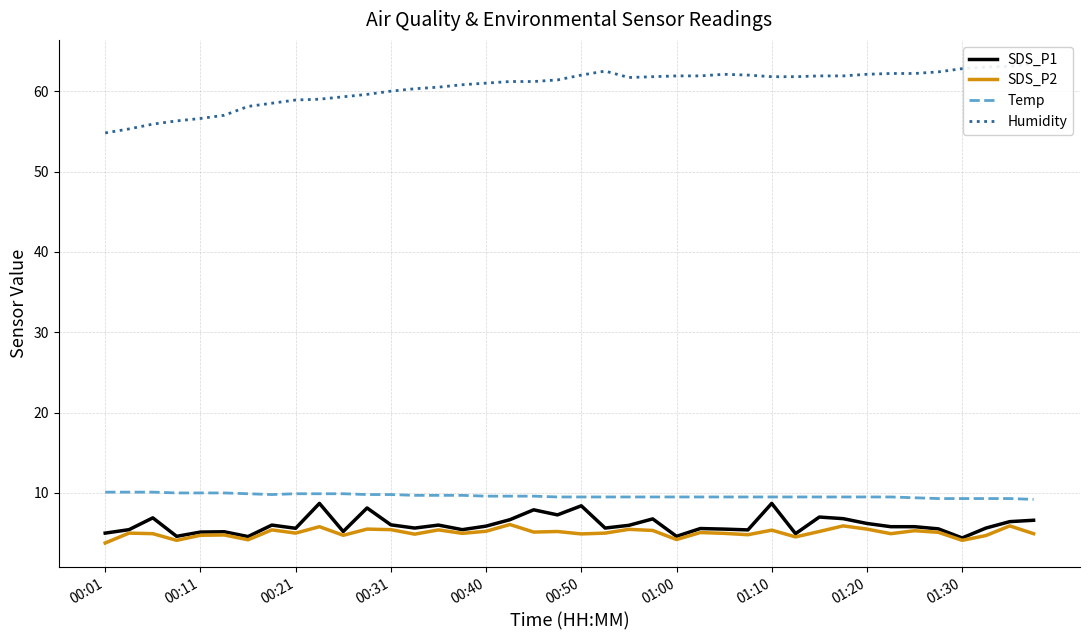

In SDS_P2, how many points are lower than both neighbors (excluding endpoints)?

13